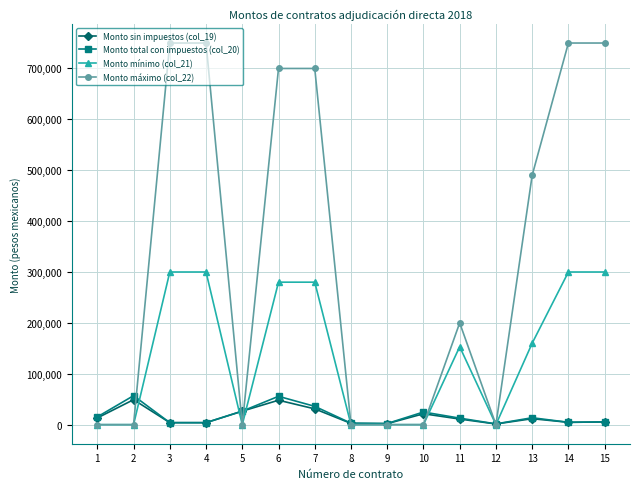

Which series has the widest spread of values?

Monto máximo (col_22)